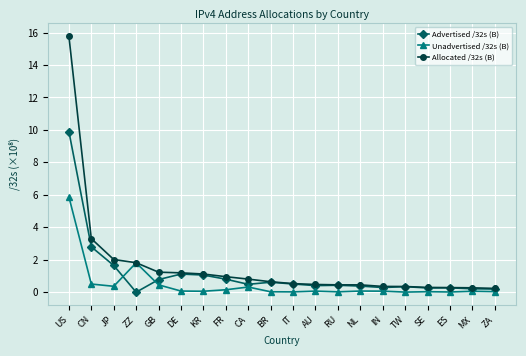

How many lines are shown in the chart?

3